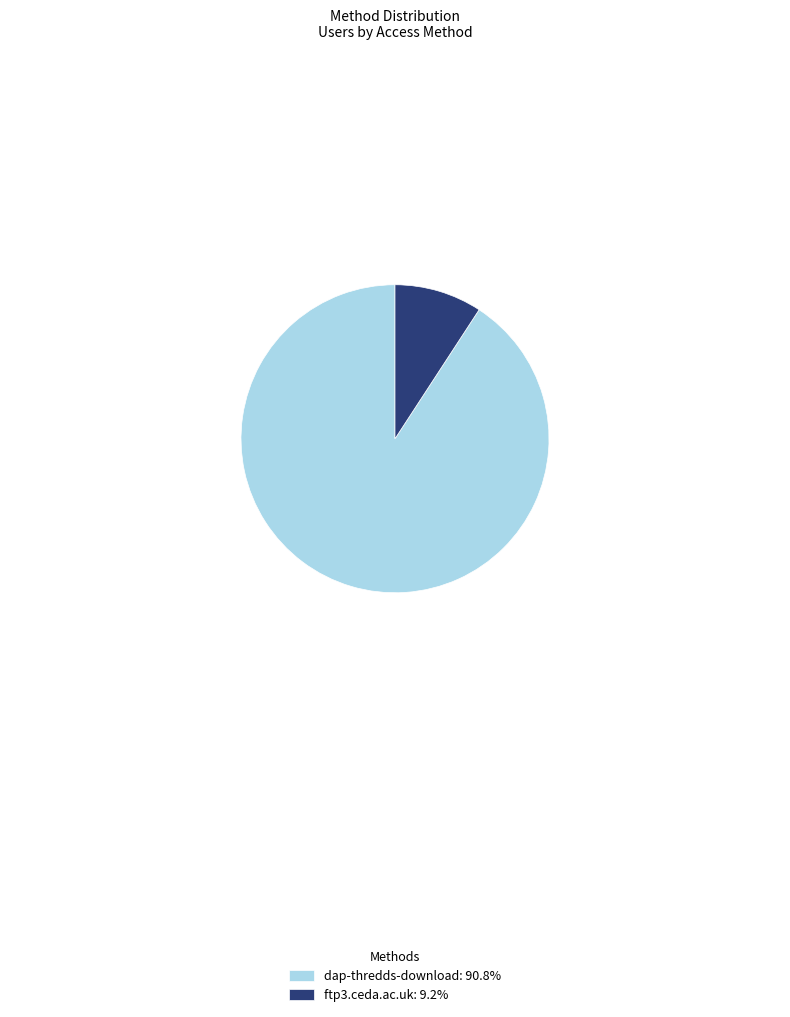

Which slice is the smallest?

ftp3.ceda.ac.uk